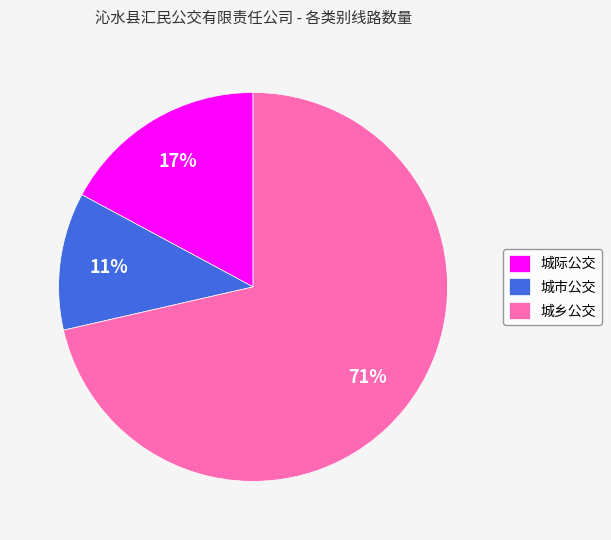

Is there any slice that represents more than half of the pie?

Yes